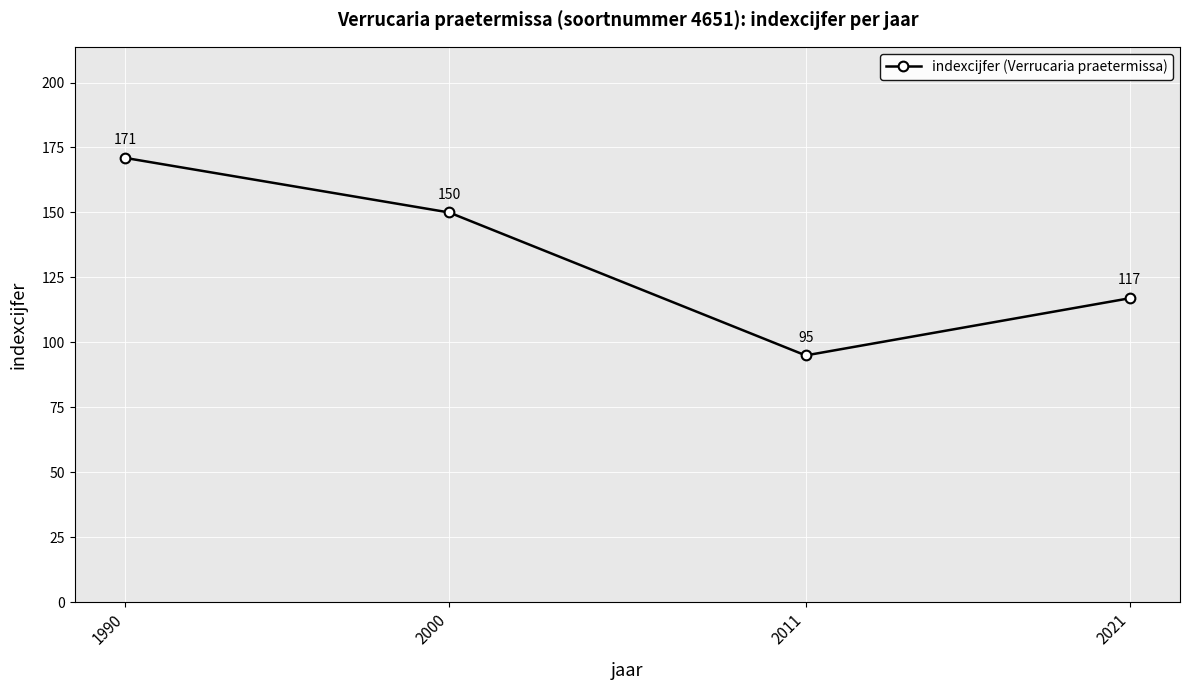

Rank the categories by value from highest to lowest.

1990, 2000, 2021, 2011